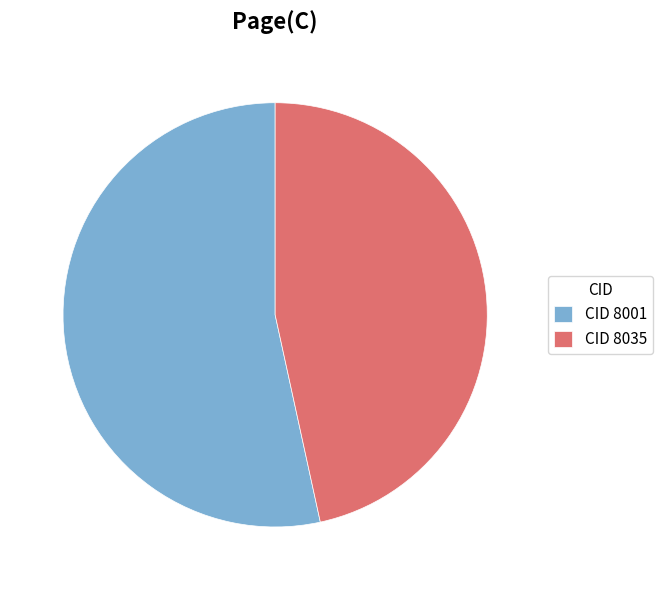

Which slice is the smallest?

CID 8035